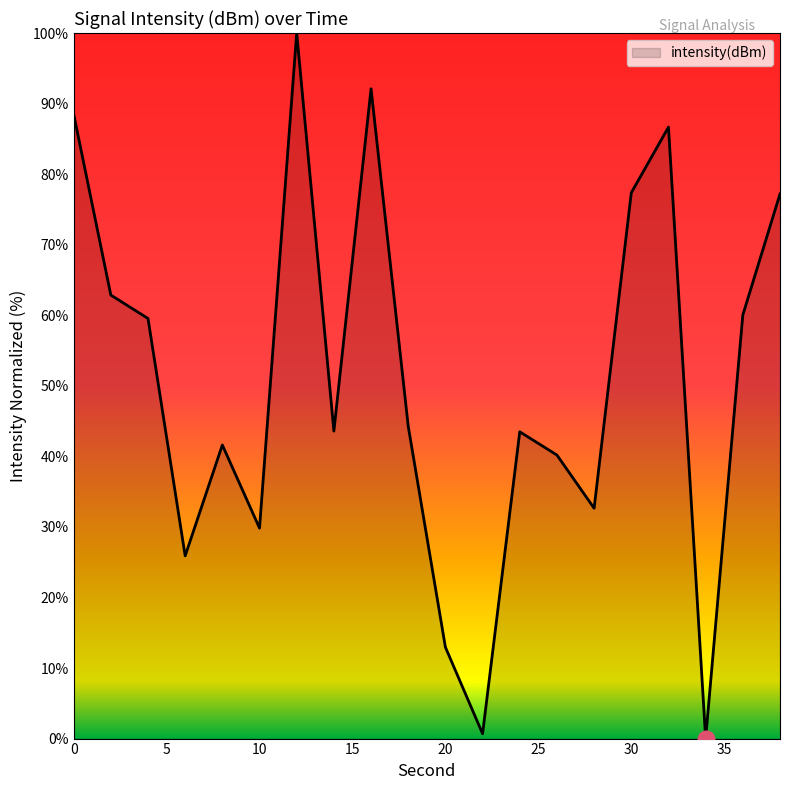

What is the greatest value displayed?

100.0